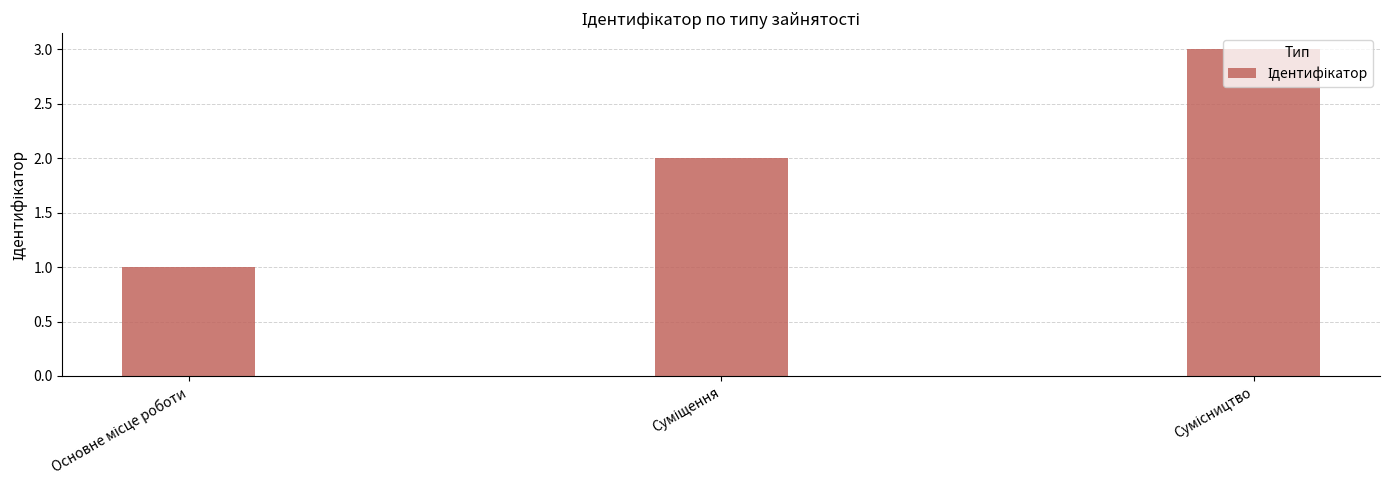

What is the sum of all values?

6